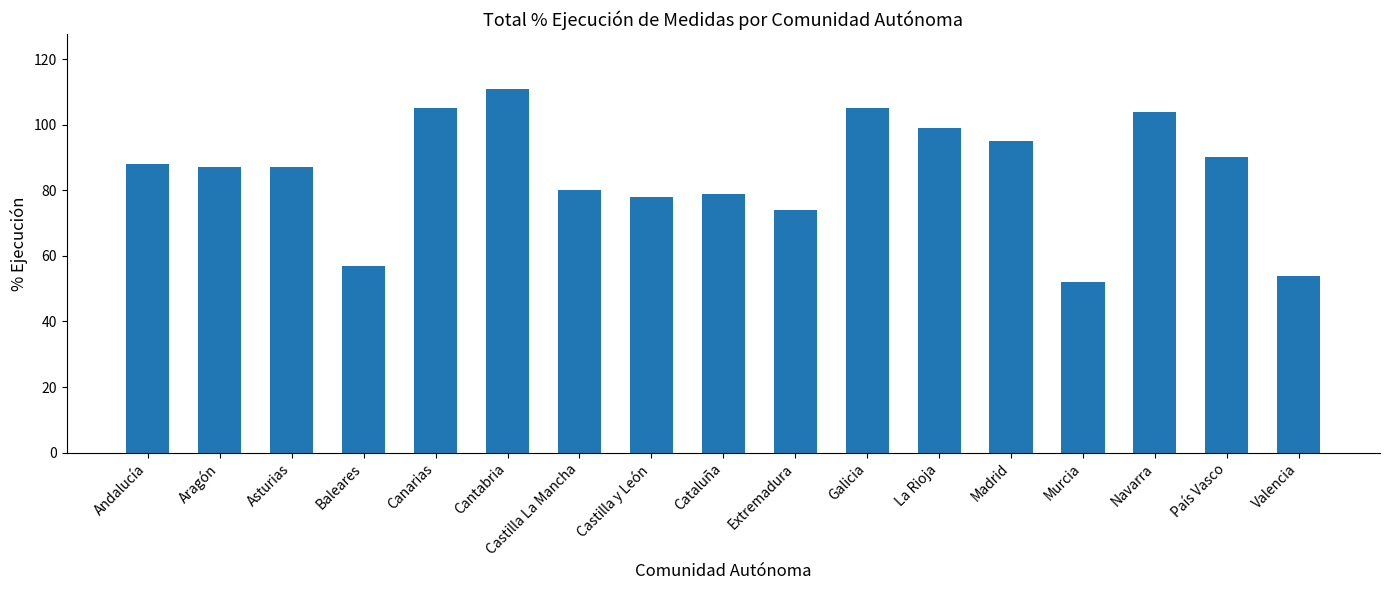

What is the sum of the values at Murcia and Extremadura?

126